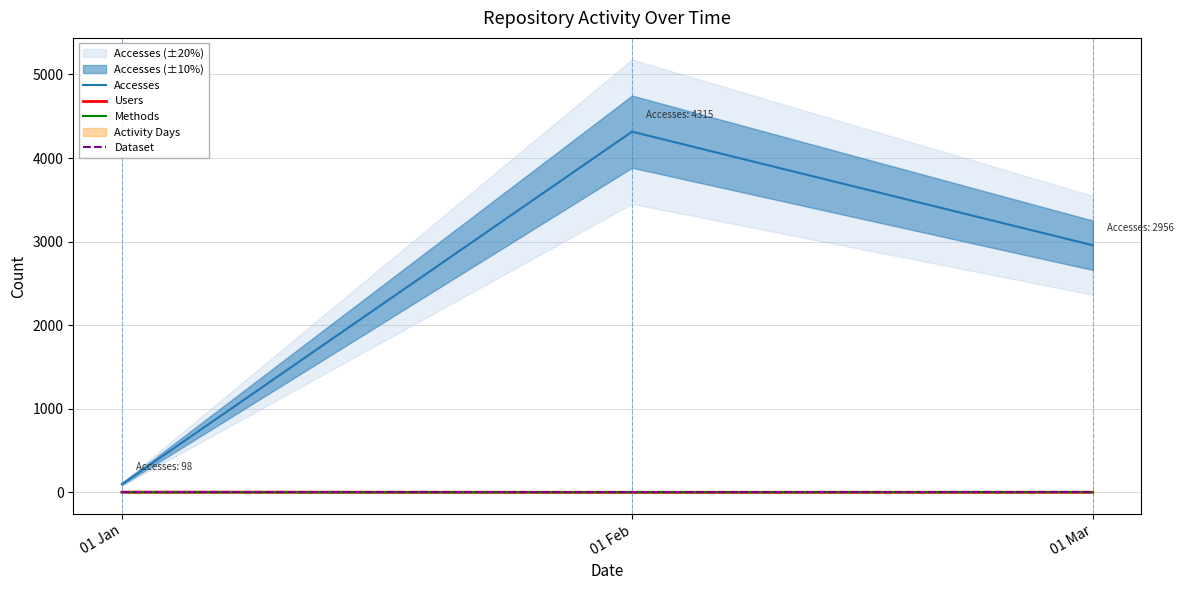

What is the minimum value shown in the chart?

1